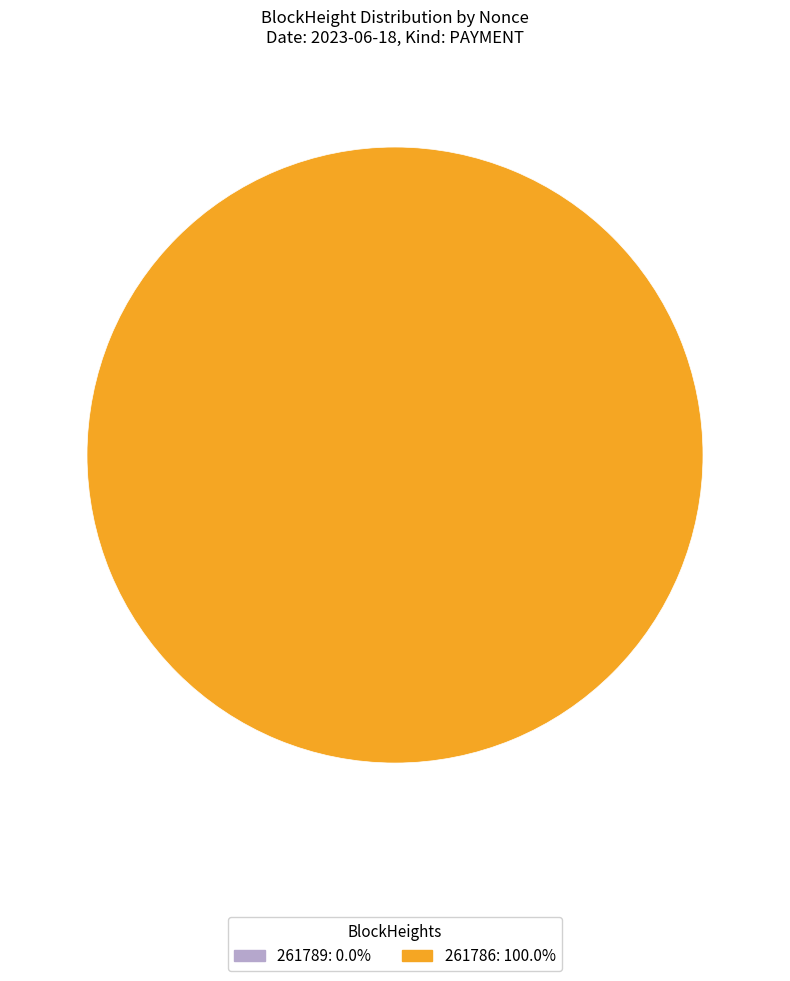

To the nearest percent, what is the difference between the largest and smallest slice percentages?

100%